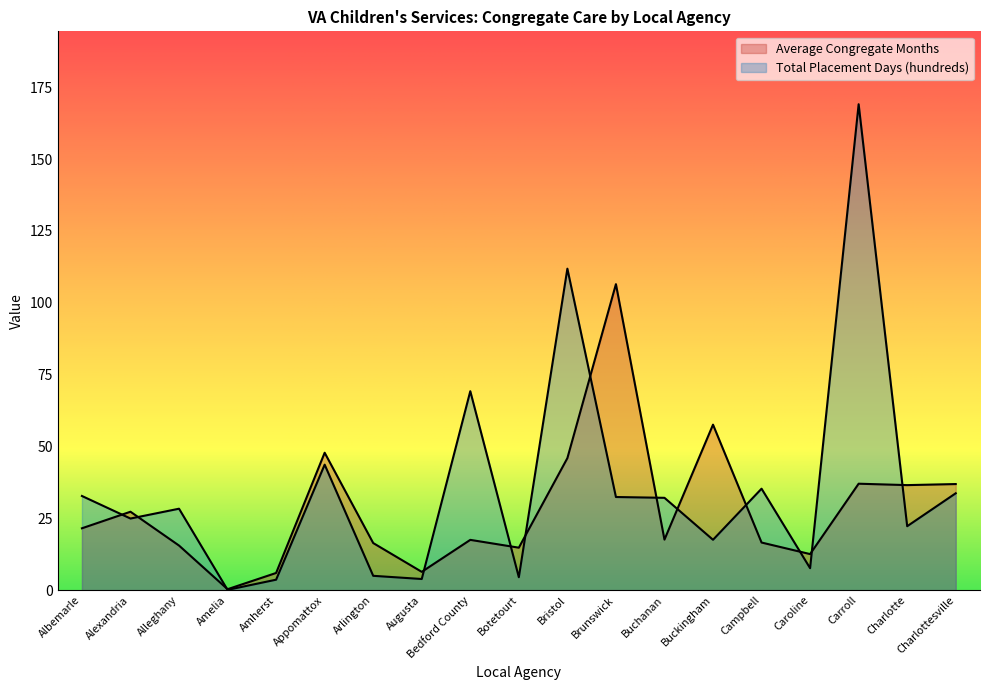

Which series has the largest total across all categories?

Total Placement Days (hundreds)